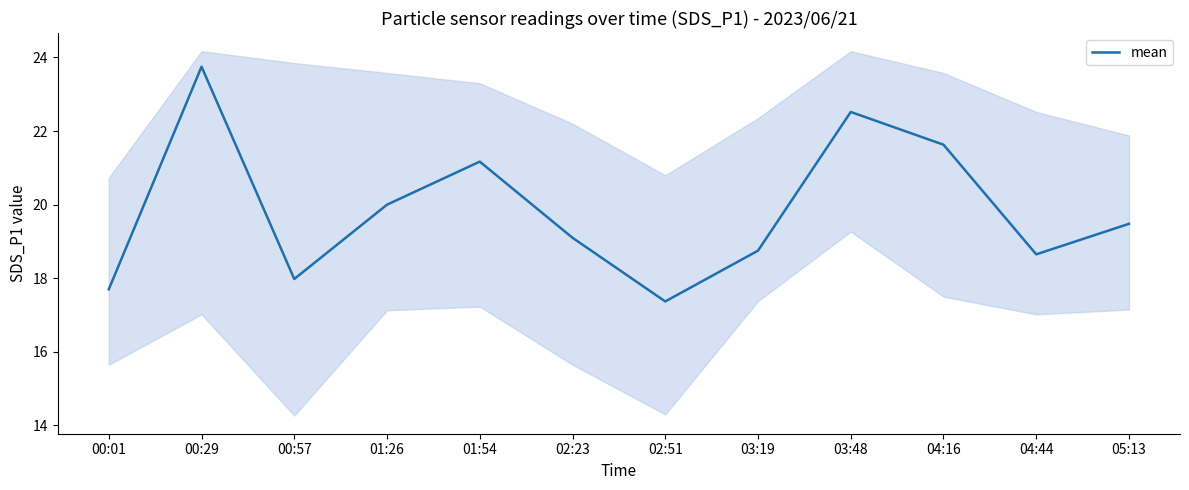

Between 03:48 and 00:29, which is larger?

00:29